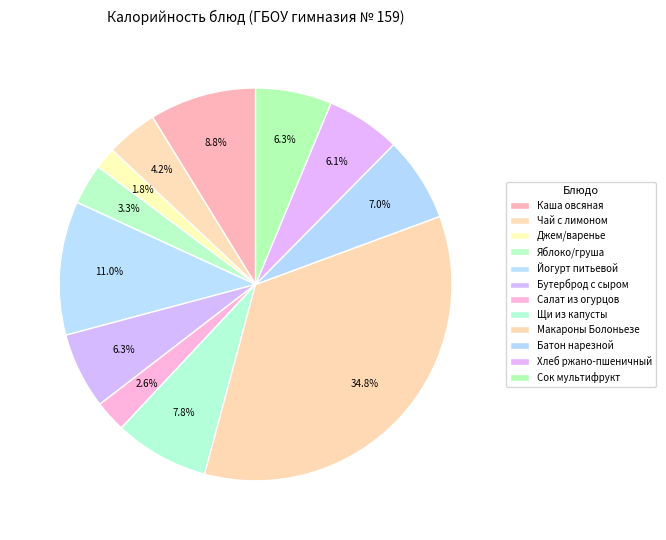

Is Йогурт питьевой the majority of the pie?

No